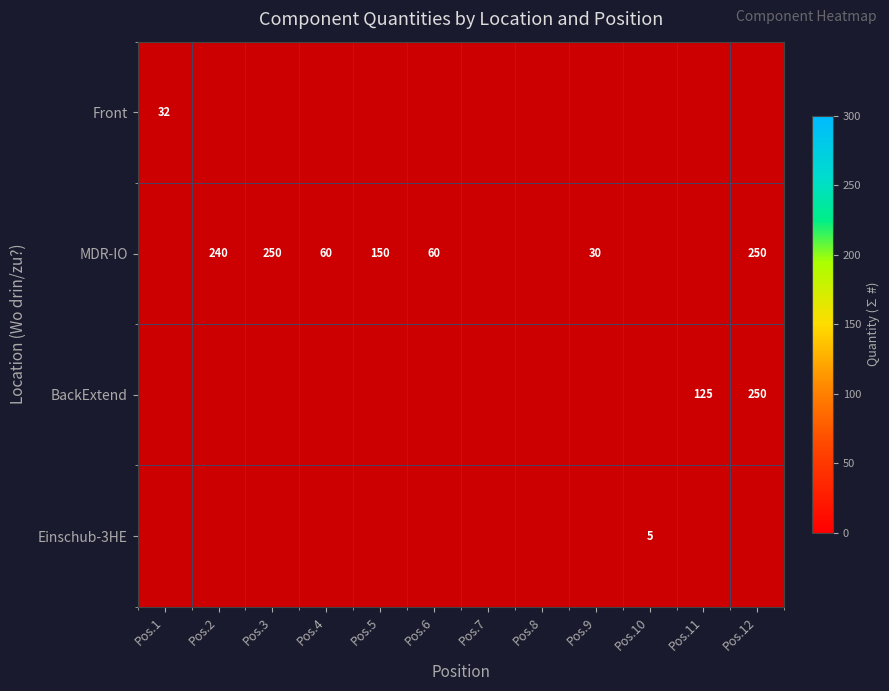

How many data points does each series have?

12